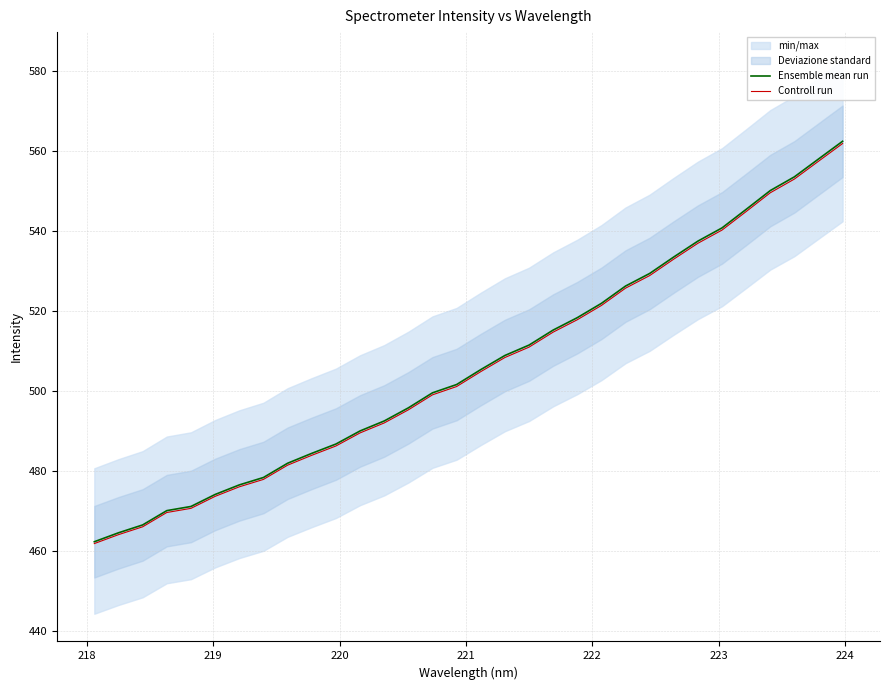

What is the average value of the Ensemble mean run series?

506.7